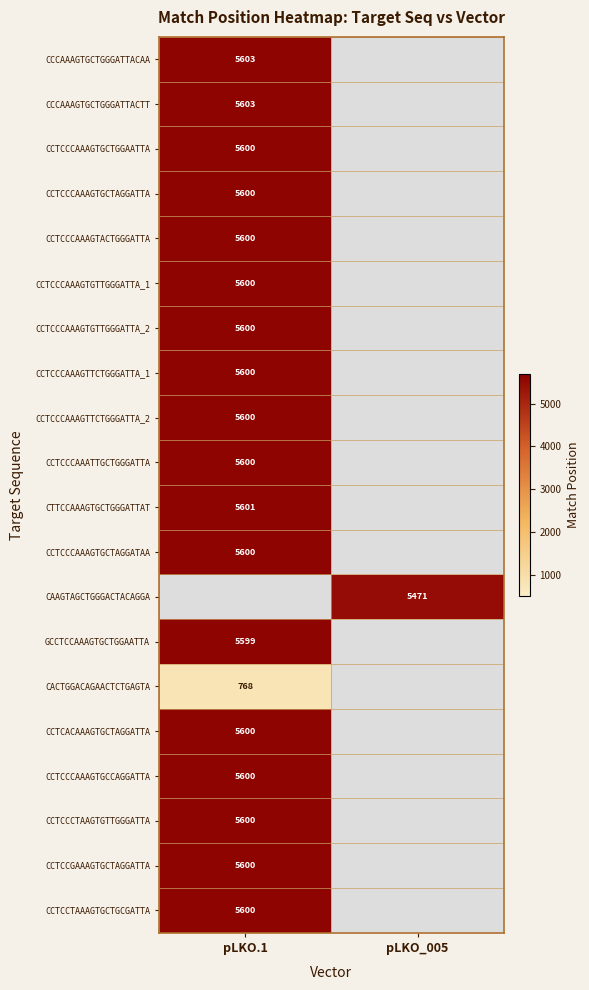

Is it true that CCTCCCAAAGTGCTGGAATTA equals 9435 at pLKO.1?

False